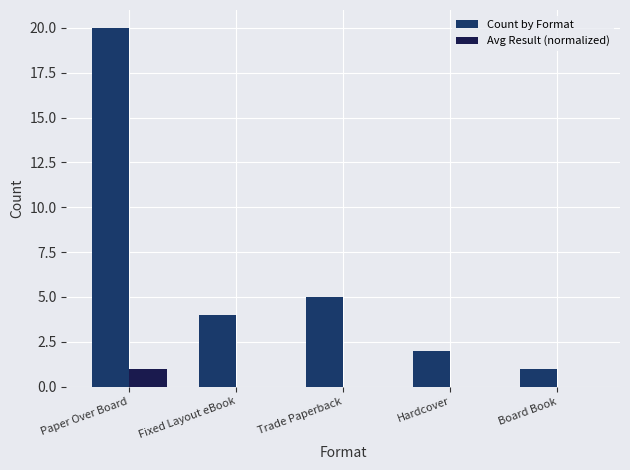

At which category is the sum across all series the highest?

Paper Over Board